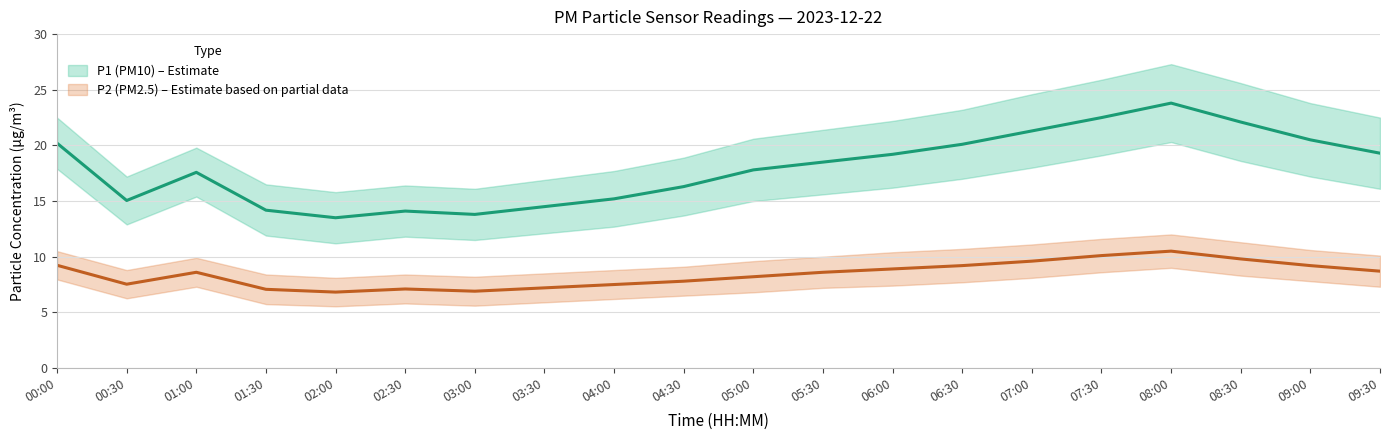

At which category does P1 reach its first local valley?

00:30